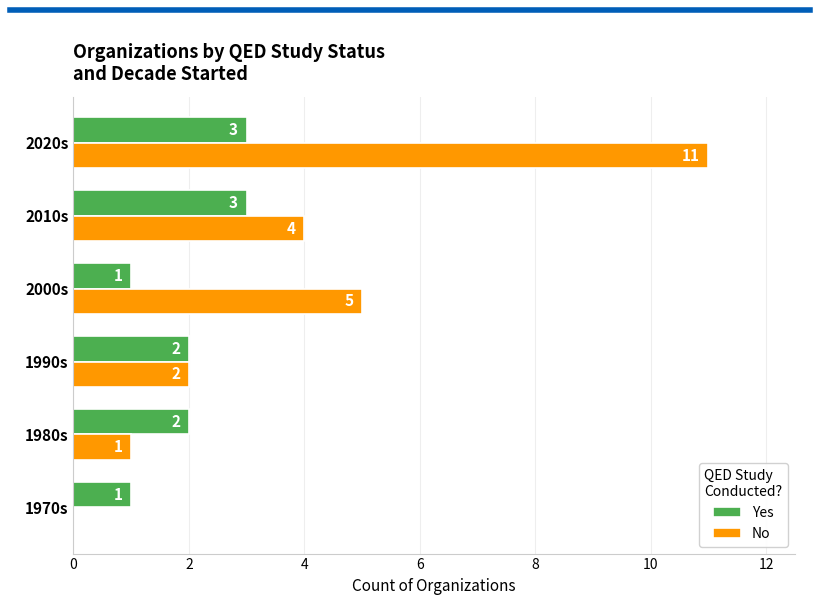

How many distinct data groups are displayed?

2